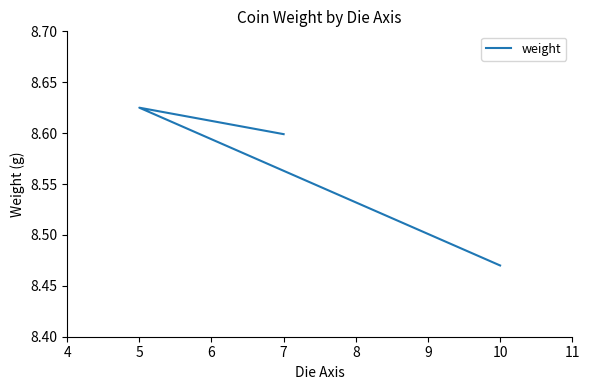

Between 5 and 10, which is larger?

5